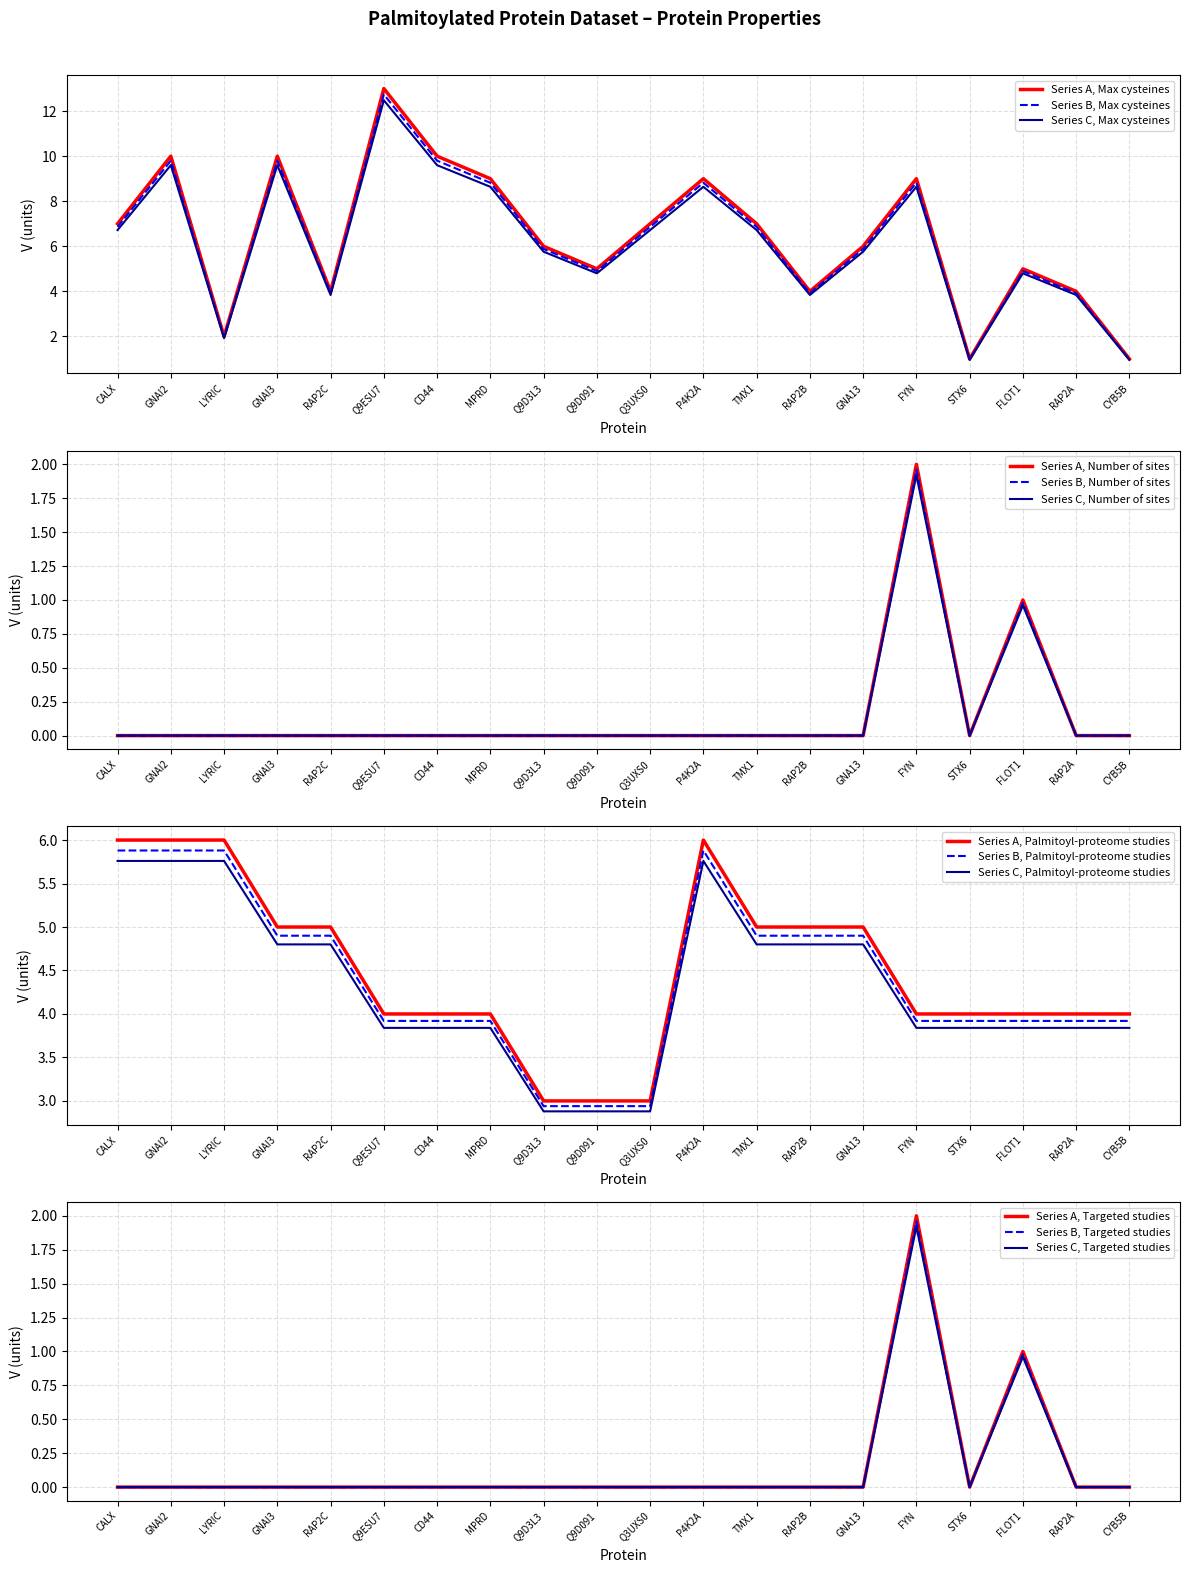

What is the sum of all Max number of cysteines values?

129.0